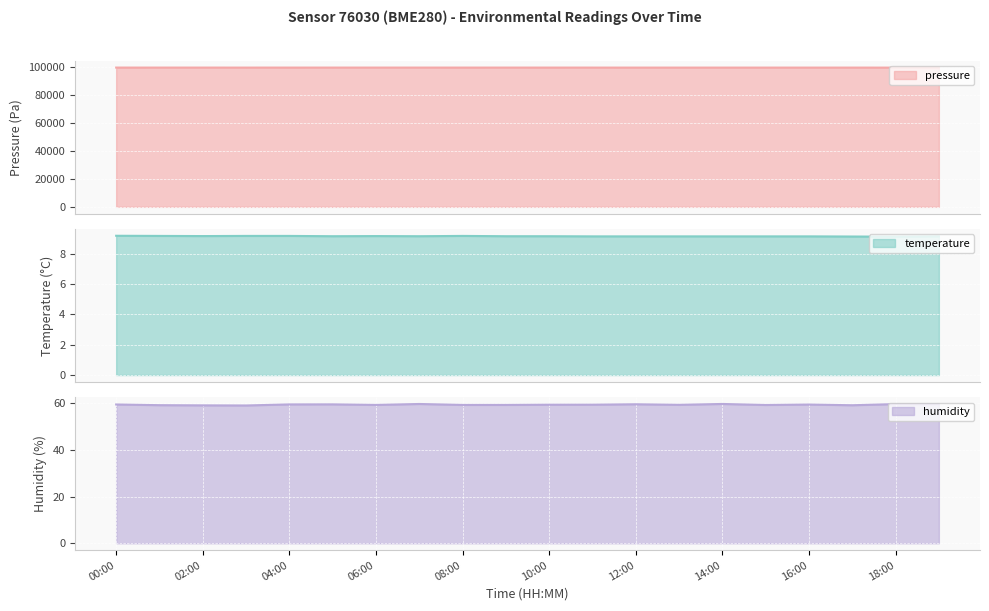

How many series are shown in this chart?

3